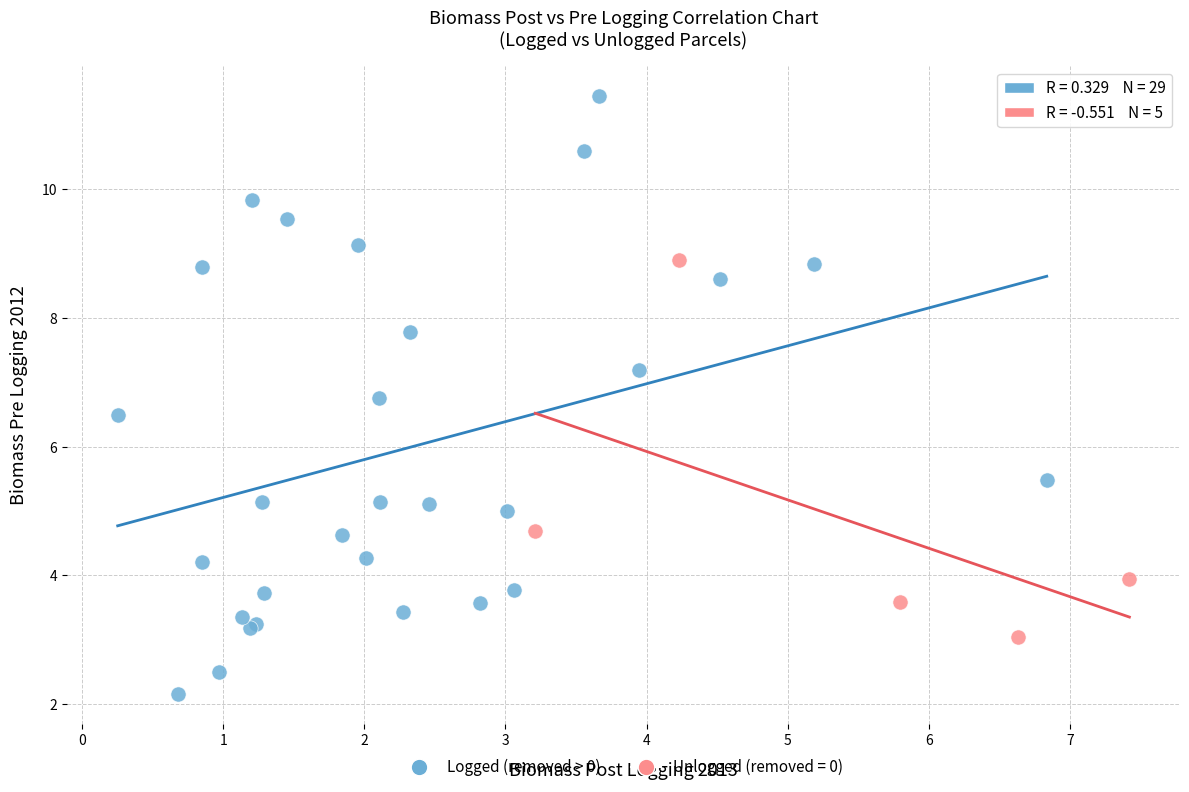

Which series has the widest spread of Y values?

Logged (removed > 0)